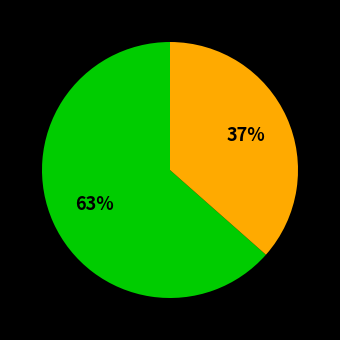

Is there a majority slice in this chart?

Yes